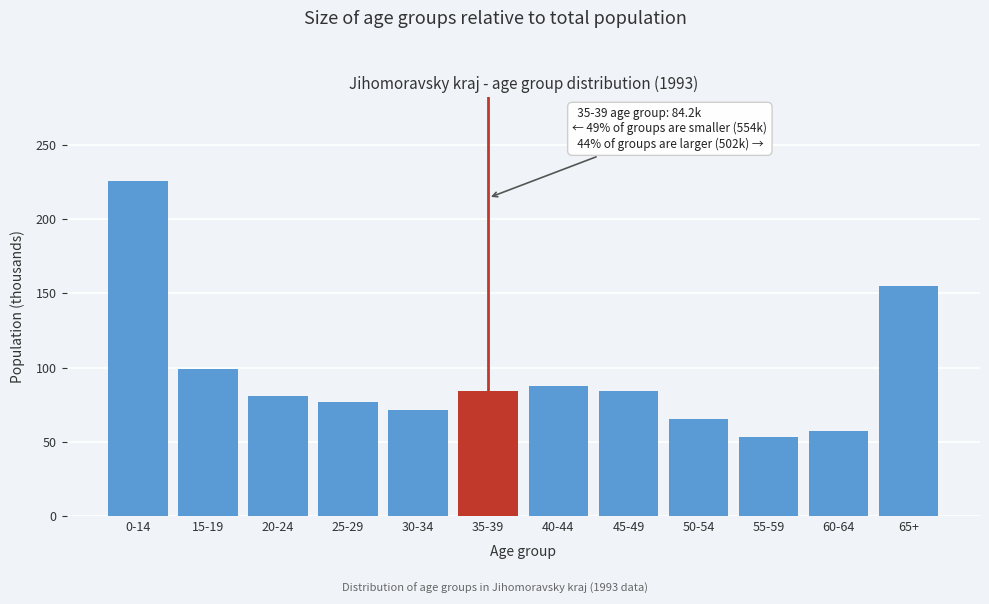

What is the sum of the values at 20-24 and 40-44?

168.6